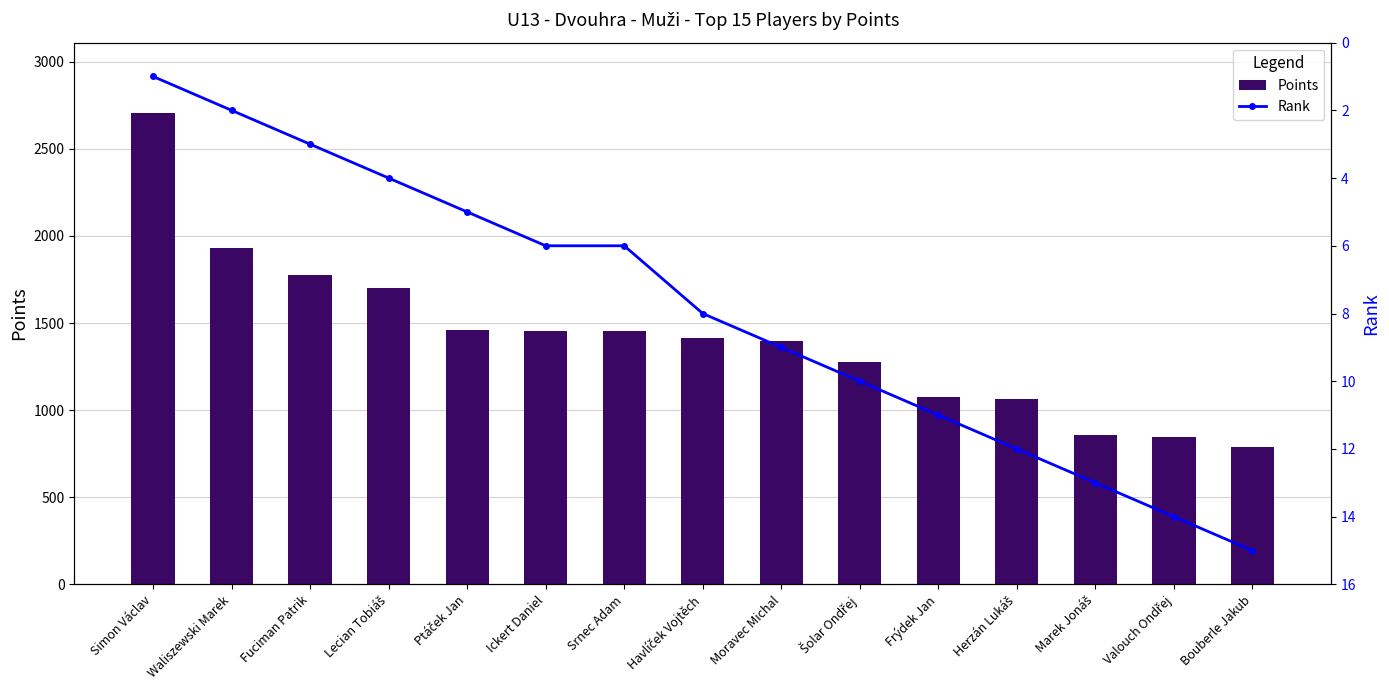

Reading left to right, extract all data points from this chart.

Points: 2704	1928	1776	1704	1460	1456	1456	1416	1398	1278	1076	1062	860	848	788
Rank: 1	2	3	4	5	6	6	8	9	10	11	12	13	14	15